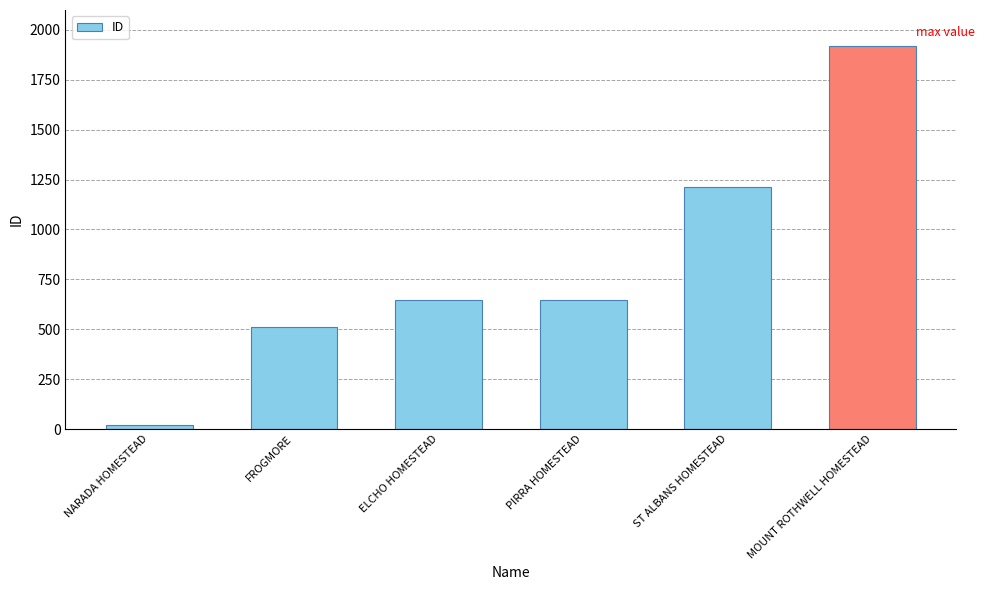

What position from the left is NARADA HOMESTEAD?

1